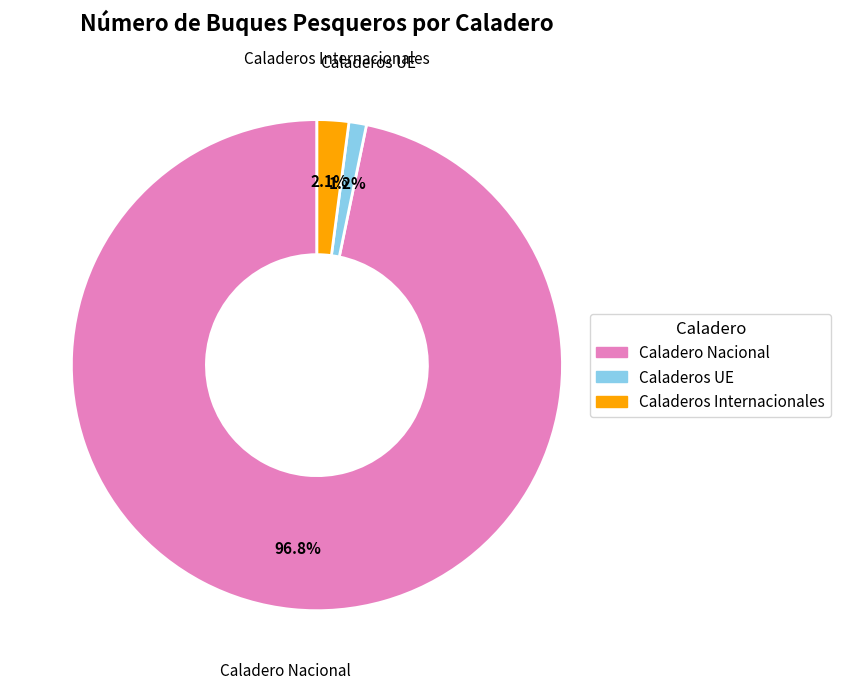

Is there a majority slice in this chart?

Yes